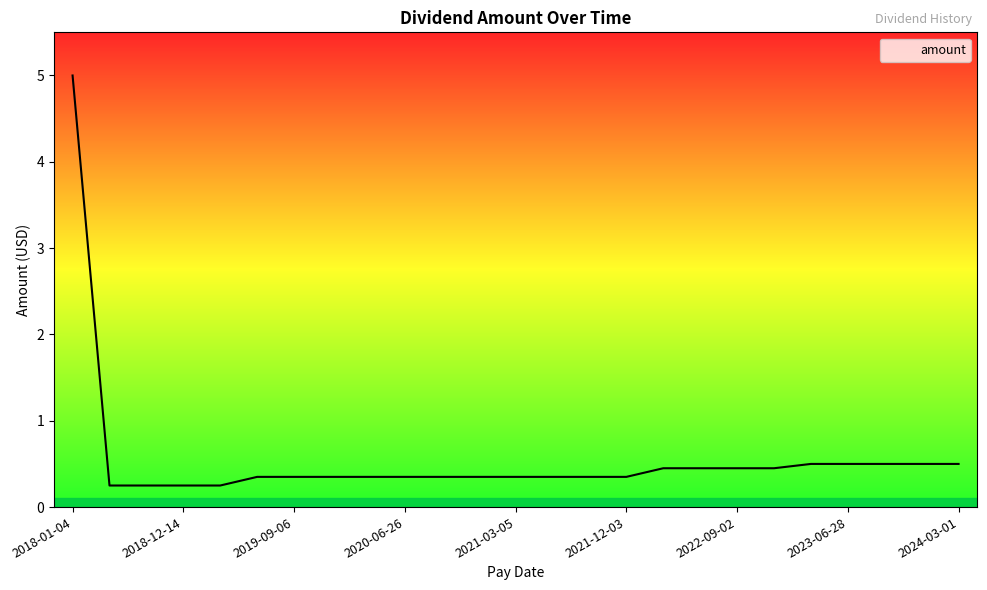

What is the greatest value displayed?

5.0